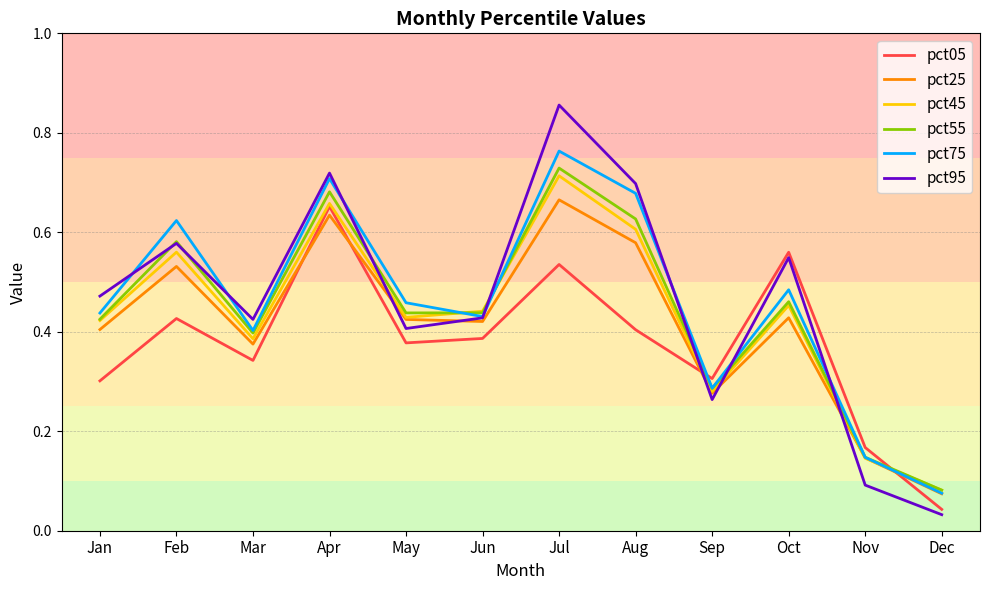

Which series has the largest range (max minus min)?

pct95